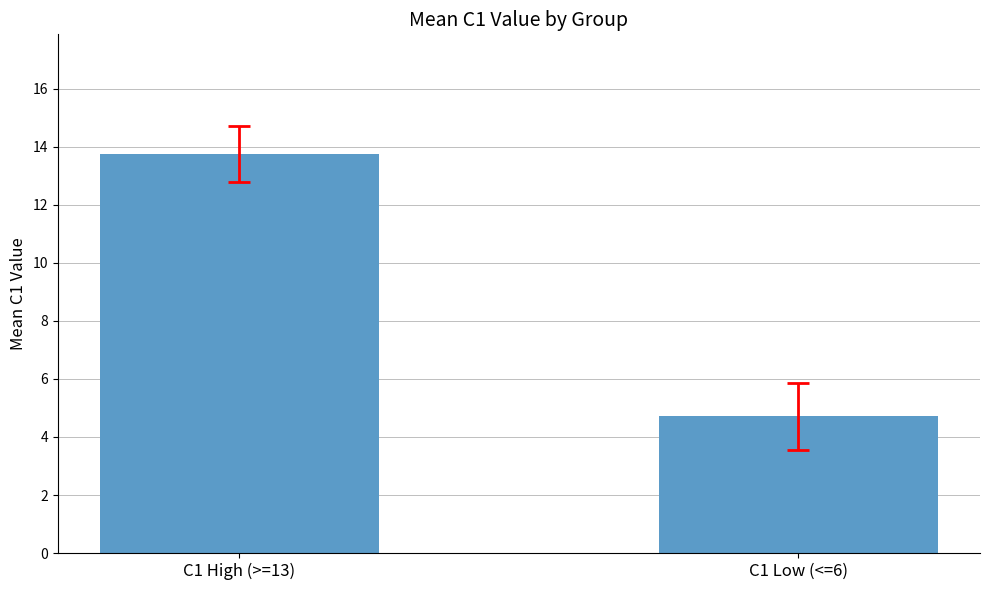

Does the chart contain any negative values?

No